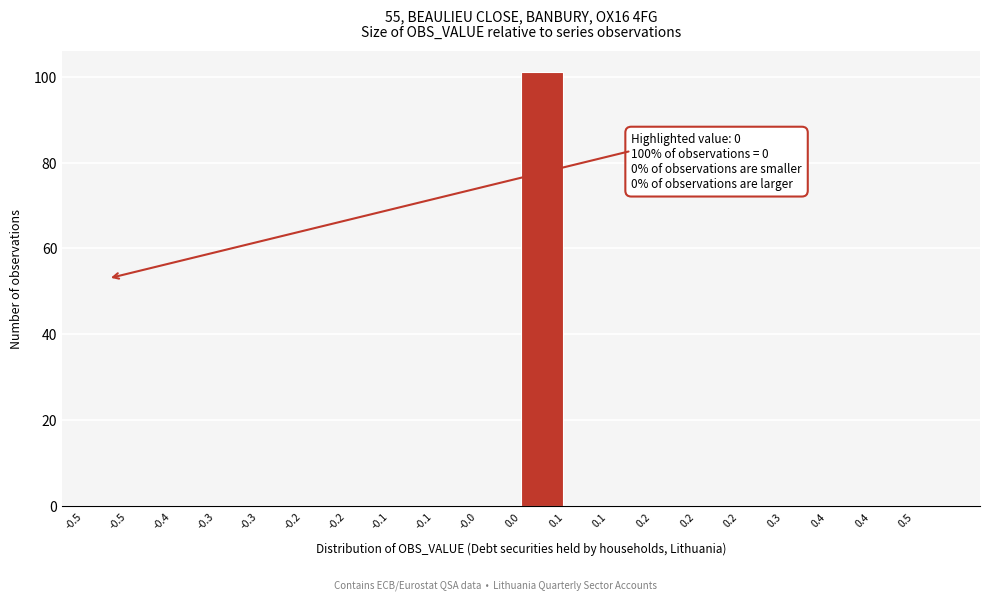

Are the bars horizontal?

No